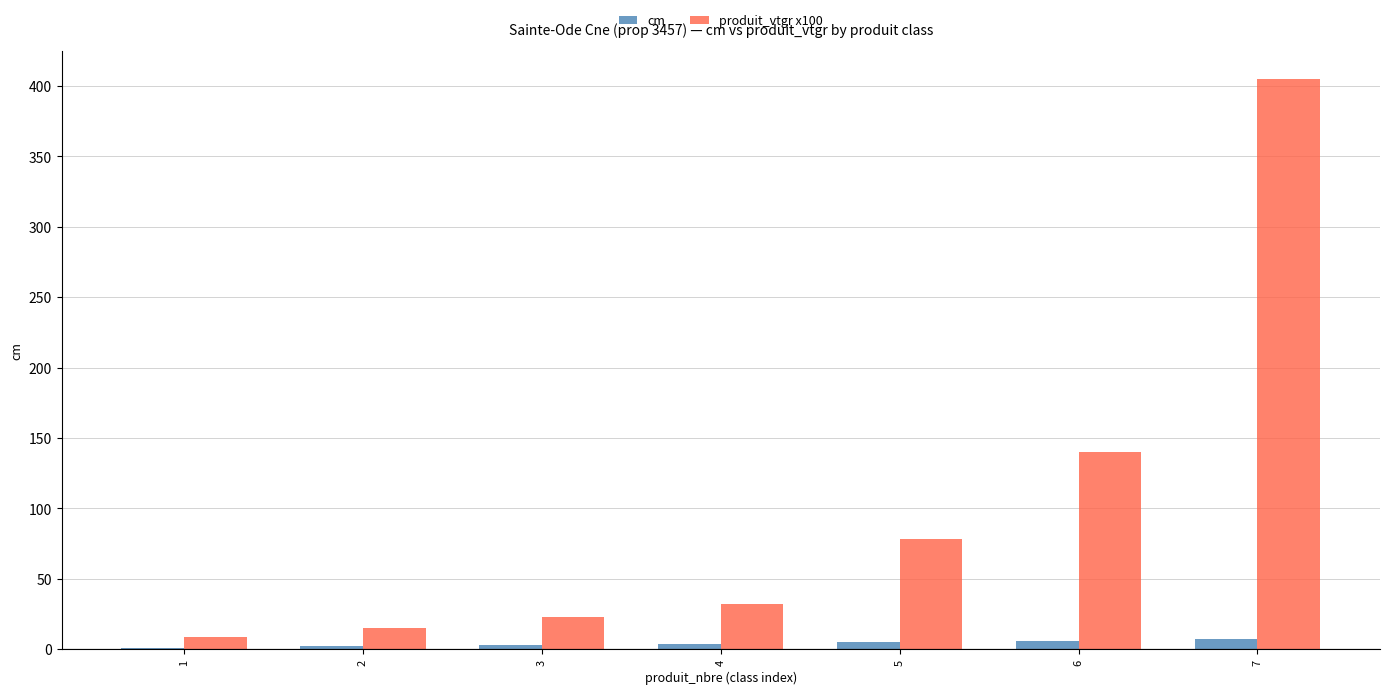

At which category is the sum across all series the highest?

7